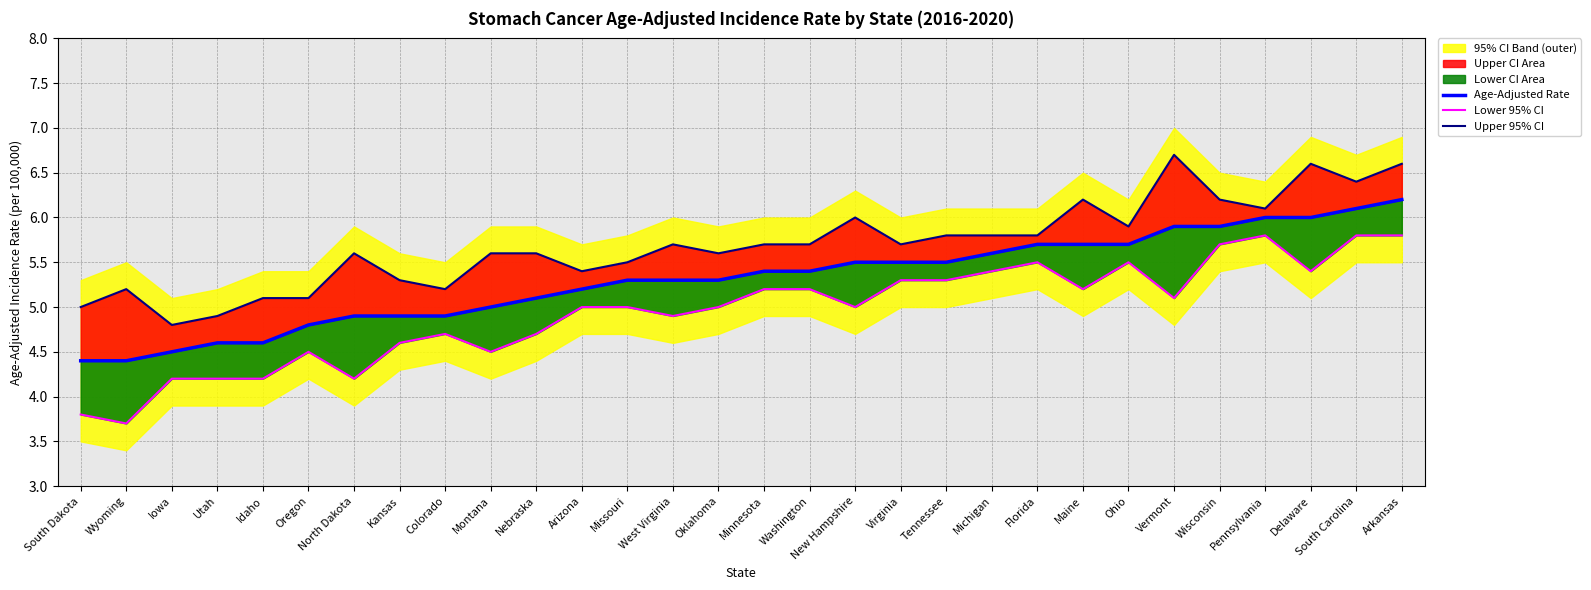

List the labels in order of Lower 95% CI value, largest first.

Pennsylvania, South Carolina, Arkansas, Wisconsin, Florida, Ohio, Michigan, Delaware, Virginia, Tennessee, Minnesota, Washington, Maine, Vermont, Arizona, Missouri, Oklahoma, New Hampshire, West Virginia, Colorado, Nebraska, Kansas, Oregon, Montana, Iowa, Utah, Idaho, North Dakota, South Dakota, Wyoming